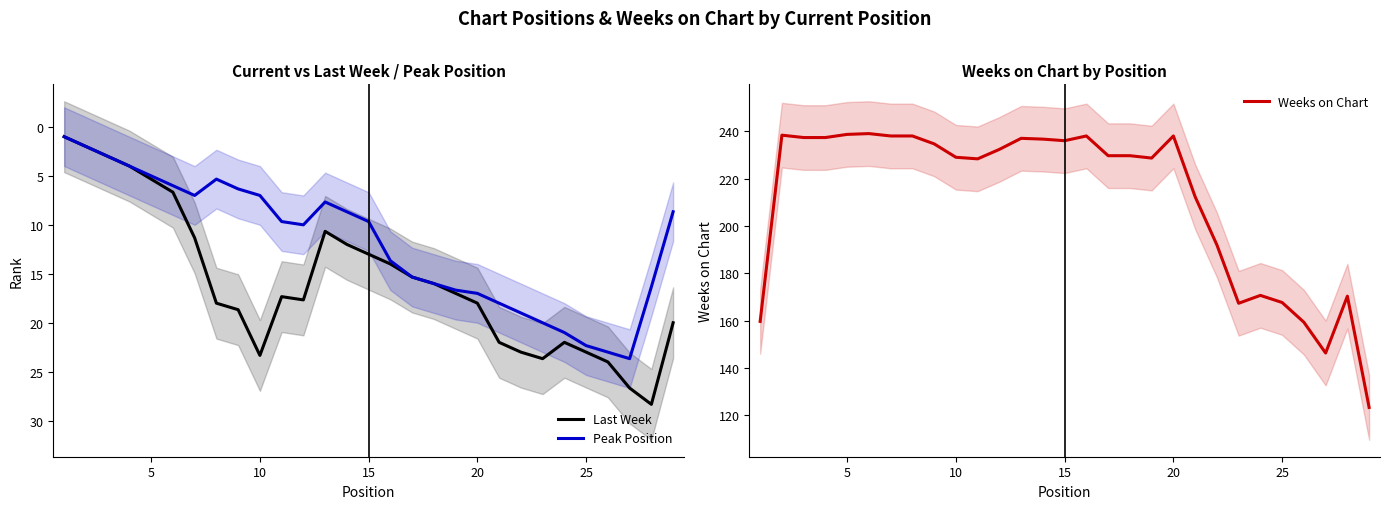

What is the lowest value of the Last Week series?

1.0